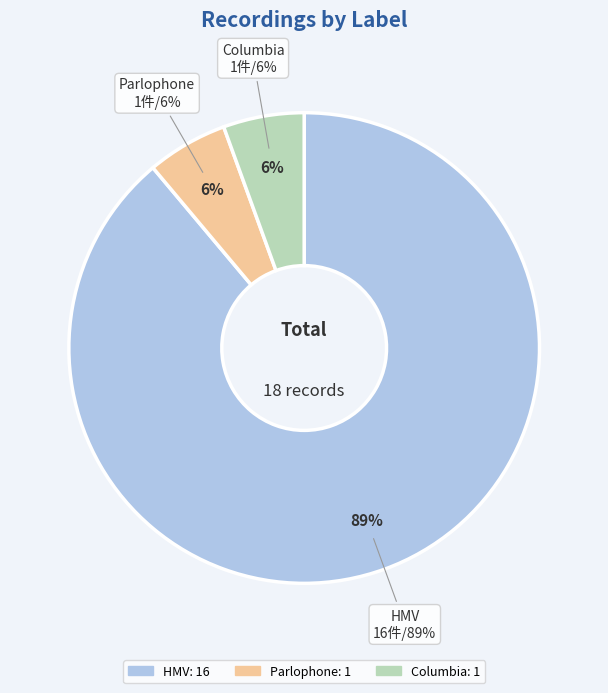

Is the sum of Columbia and Parlophone greater than half?

No